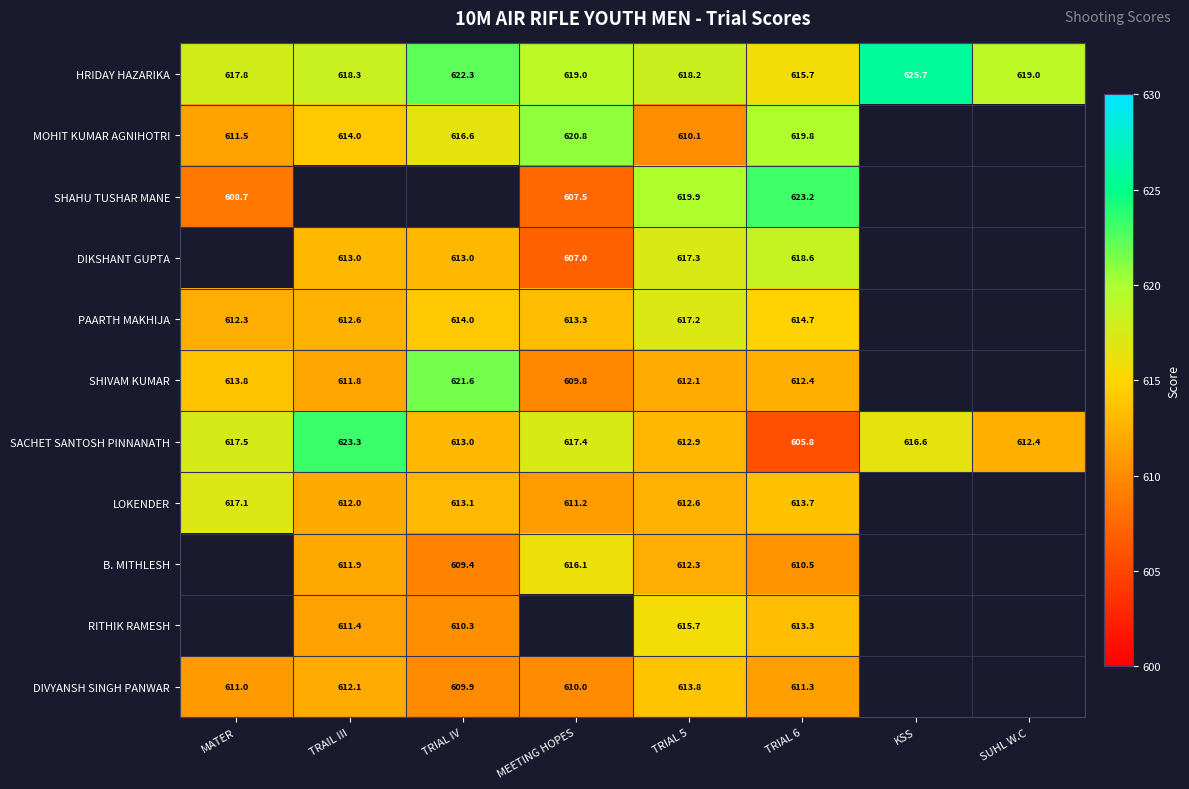

Where does the SACHET SANTOSH PINNANATH series first go above 616?

MATER